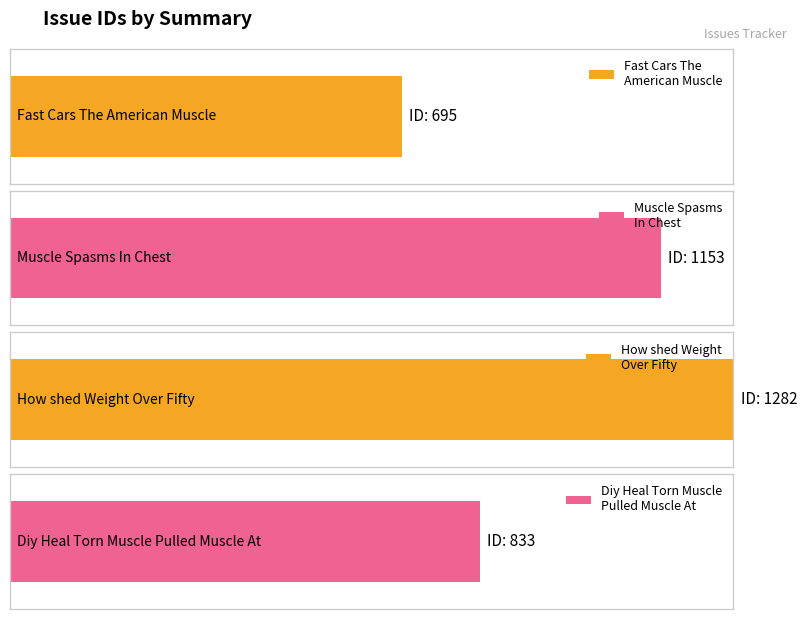

List the labels in order of value, smallest first.

Fast Cars The American Muscle, Diy Heal Torn Muscle Pulled Muscle At, Muscle Spasms In Chest, How shed Weight Over Fifty